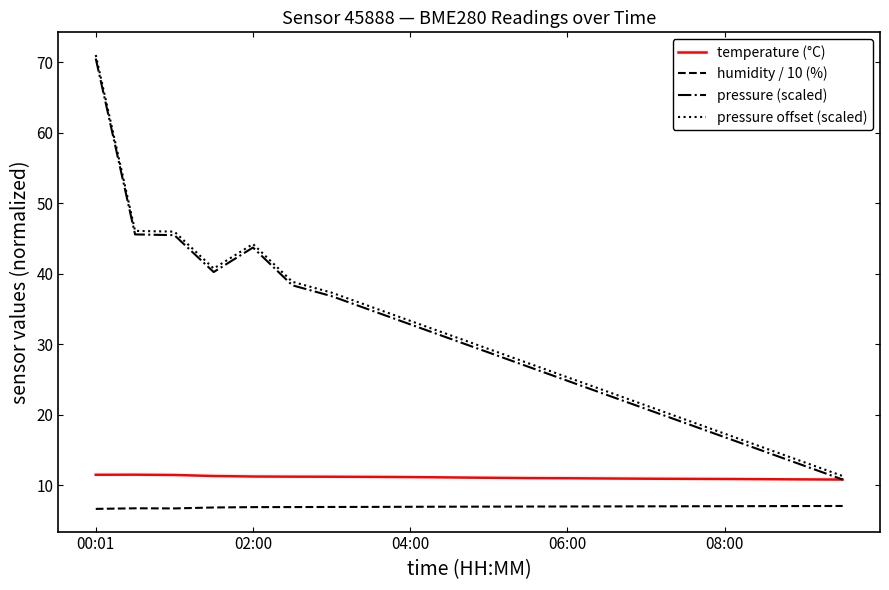

What is the highest value of the pressure offset (scaled) series?

71.0